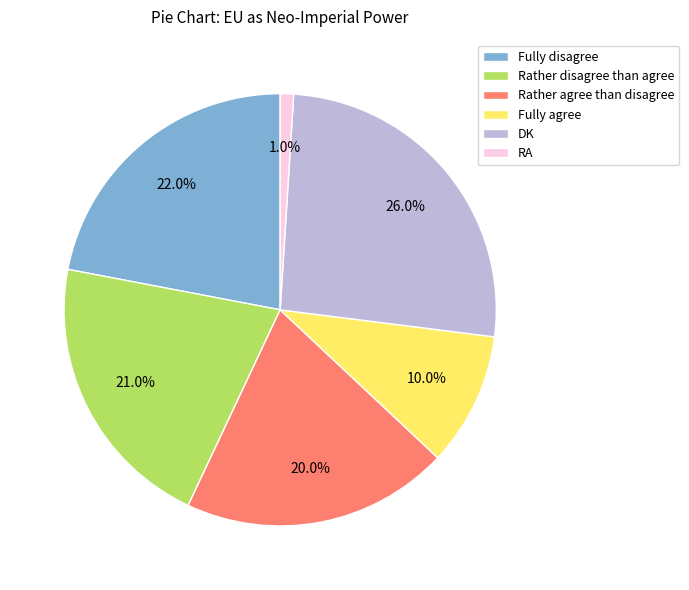

To the nearest percent, what portion does DK represent?

26%